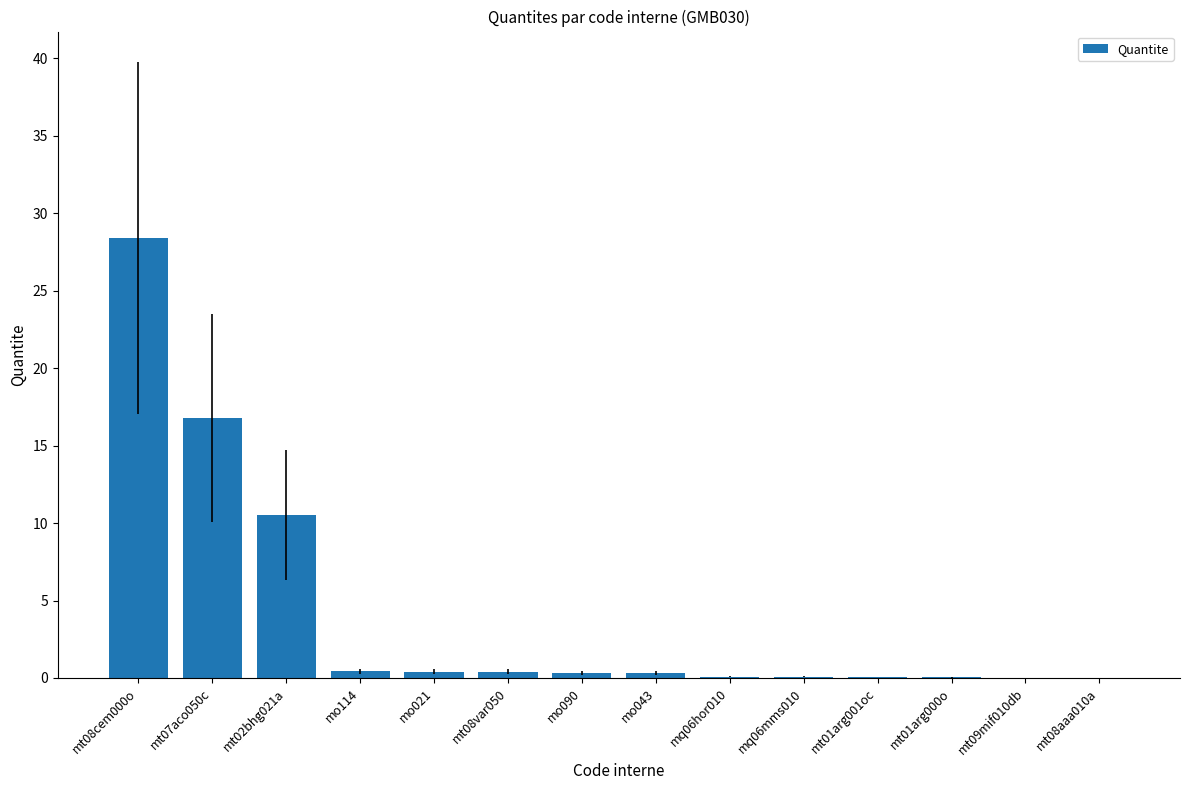

The chart shows a value of 0.1 at mt01arg001oc. True or false?

True